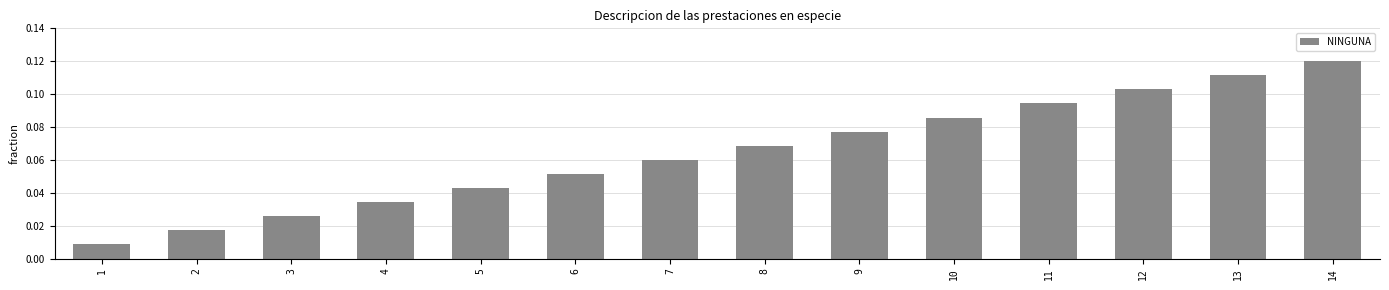

List the labels in order of value, largest first.

14, 13, 12, 11, 10, 9, 8, 7, 6, 5, 4, 3, 2, 1